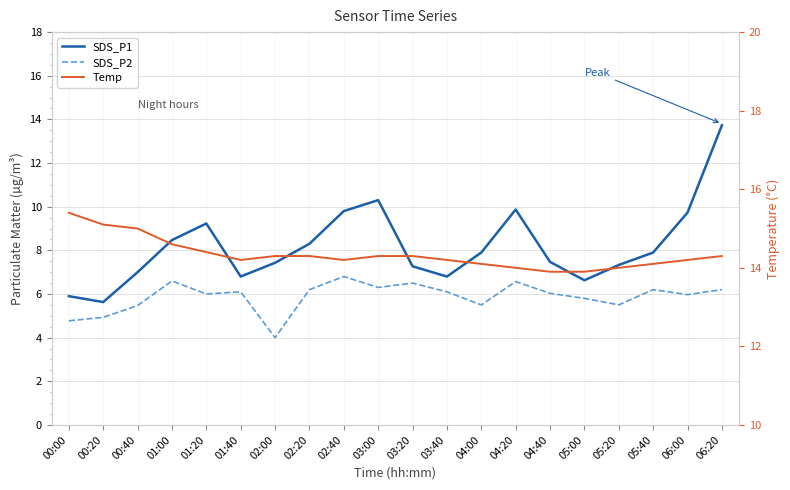

What is the sum of all SDS_P1 values?

163.5